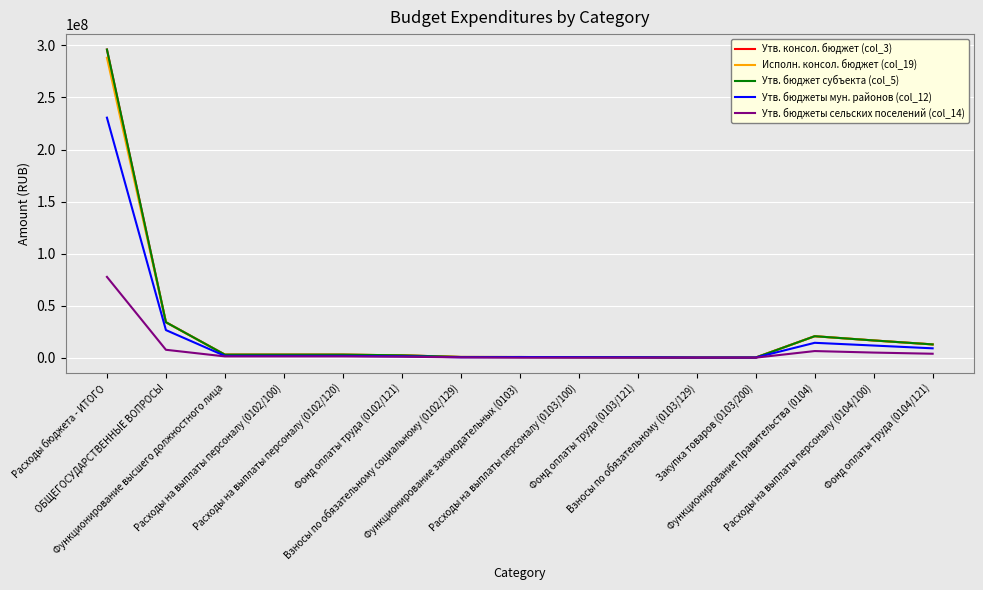

At which label does Утв. бюджет субъекта (col_5) first exceed 2897355?

Расходы бюджета - ИТОГО